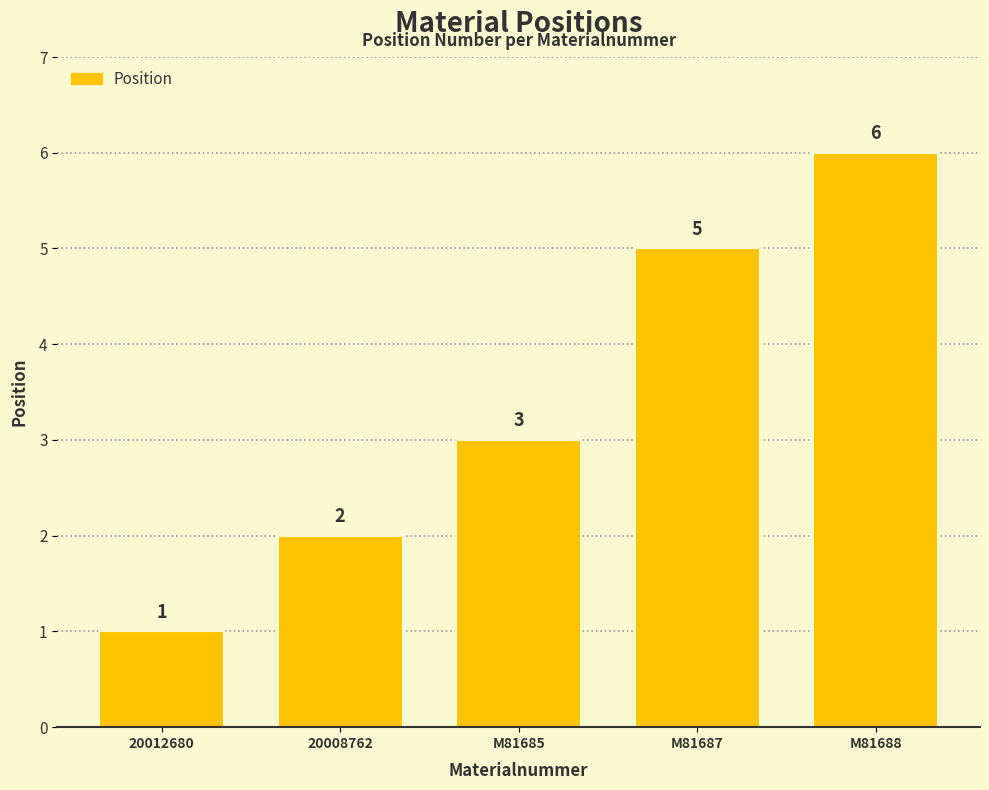

How many values are between 2 and 5?

3